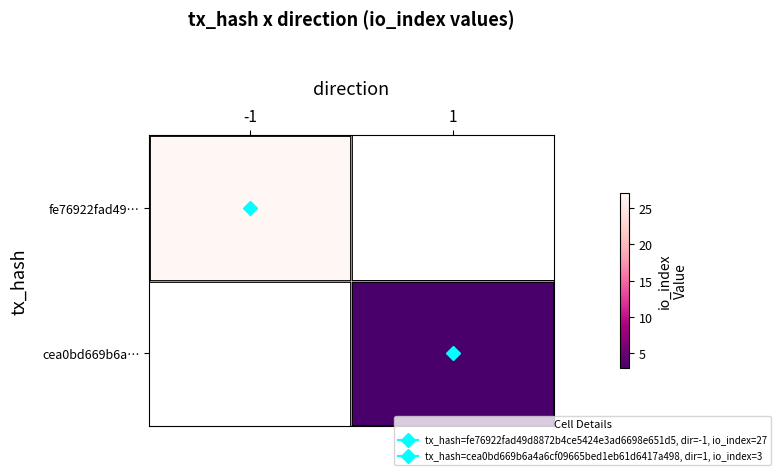

The fe76922fad49… series shows 27.0 at -1. True or false?

True